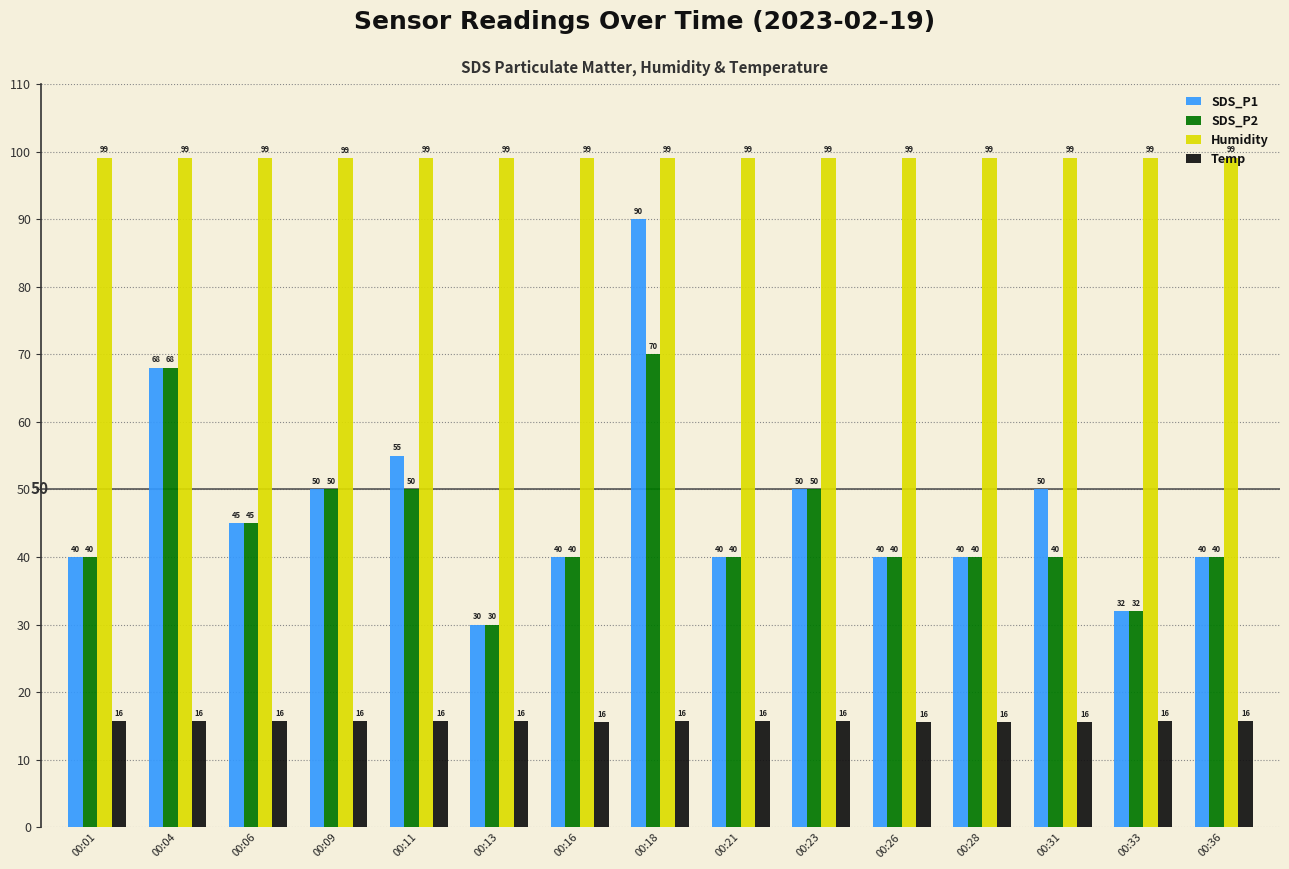

True or false: Humidity has a value of 49.0 at 00:06.

False